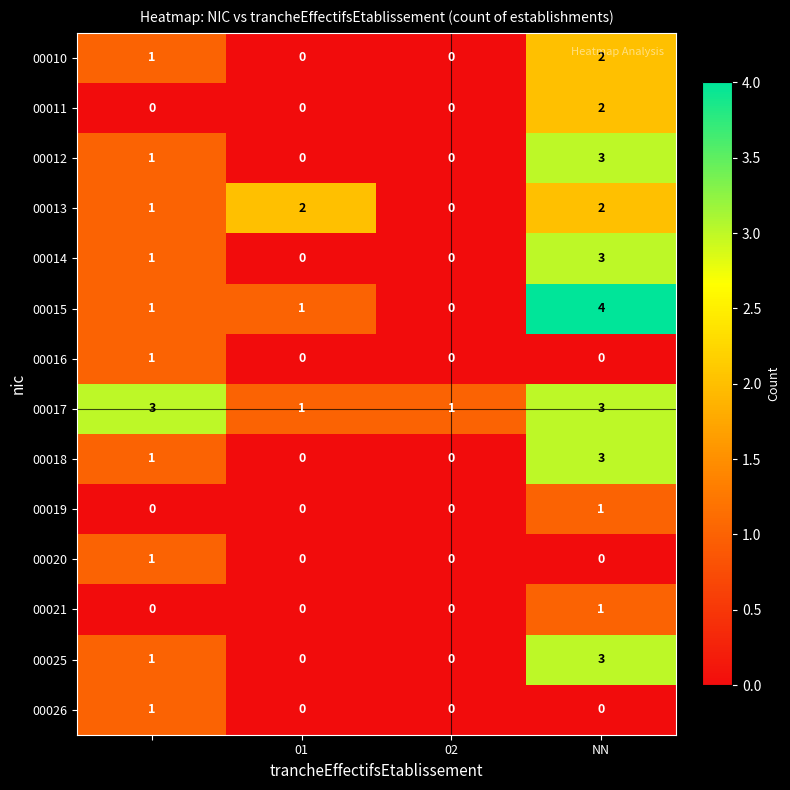

Which series has the largest total across all categories?

00017